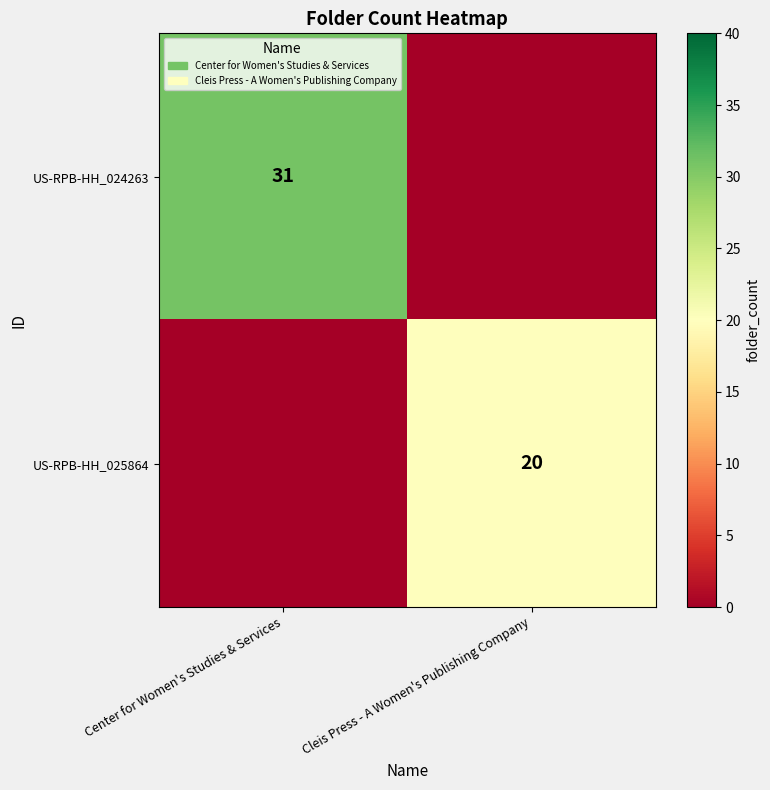

What is the sum of all row_0 values?

31